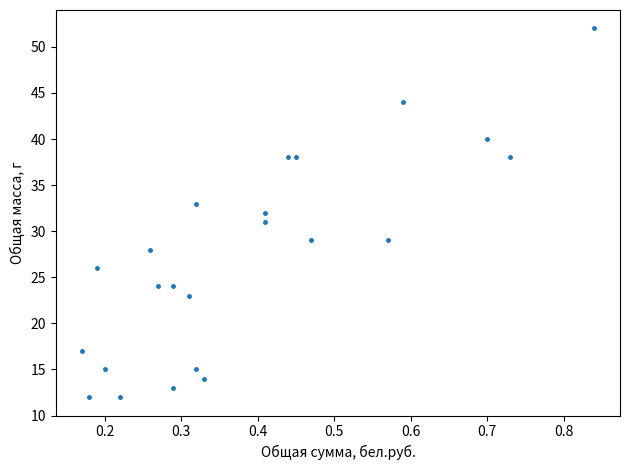

What is the range of Y values (max minus min)?

40